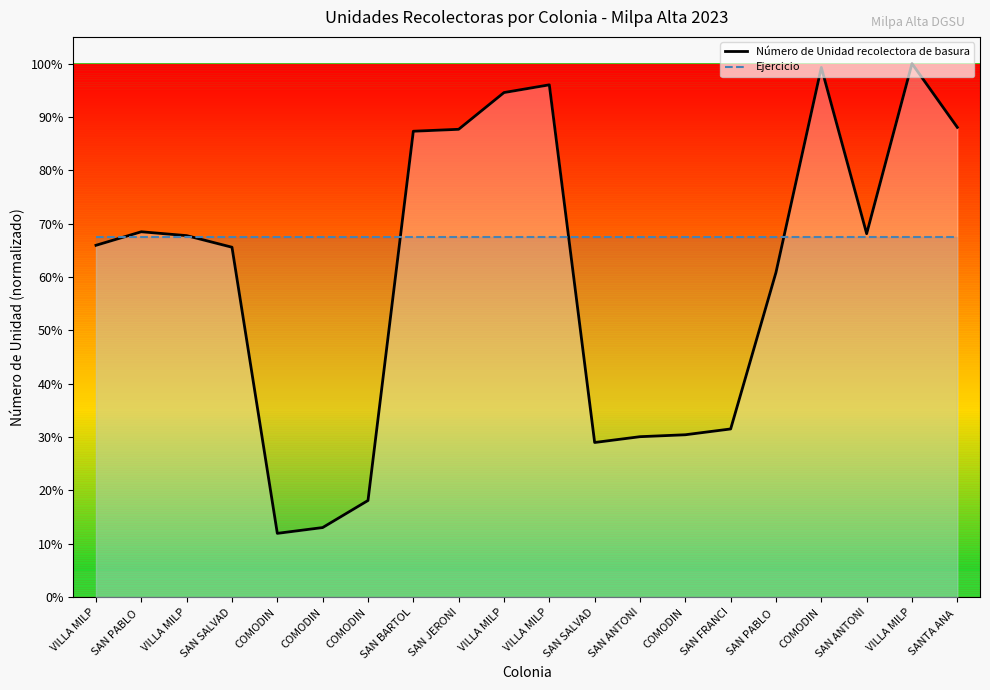

How many times do Ejercicio and Número de Unidad recolectora de basura cross each other?

5